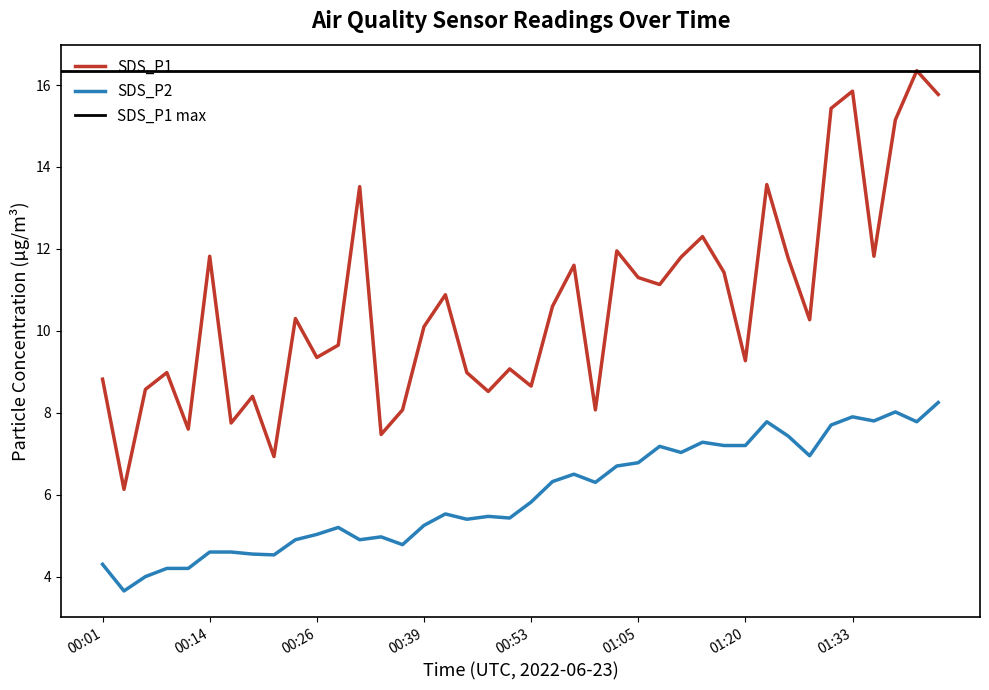

Reading right to left, what are all the values shown in this chart?

SDS_P1: 15.8	16.4	15.2	11.8	15.8	15.4	10.3	11.8	13.6	9.3	11.4	12.3	11.8	11.1	11.3	11.9	8.1	11.6	10.6	8.7	9.1	8.5	9.0	10.9	10.1	8.1	7.5	13.5	9.7	9.3	10.3	6.9	8.4	7.8	11.8	7.6	9.0	8.6	6.1	8.8
SDS_P2: 8.2	7.8	8.0	7.8	7.9	7.7	7.0	7.4	7.8	7.2	7.2	7.3	7.0	7.2	6.8	6.7	6.3	6.5	6.3	5.8	5.4	5.5	5.4	5.5	5.2	4.8	5.0	4.9	5.2	5.0	4.9	4.5	4.5	4.6	4.6	4.2	4.2	4.0	3.6	4.3